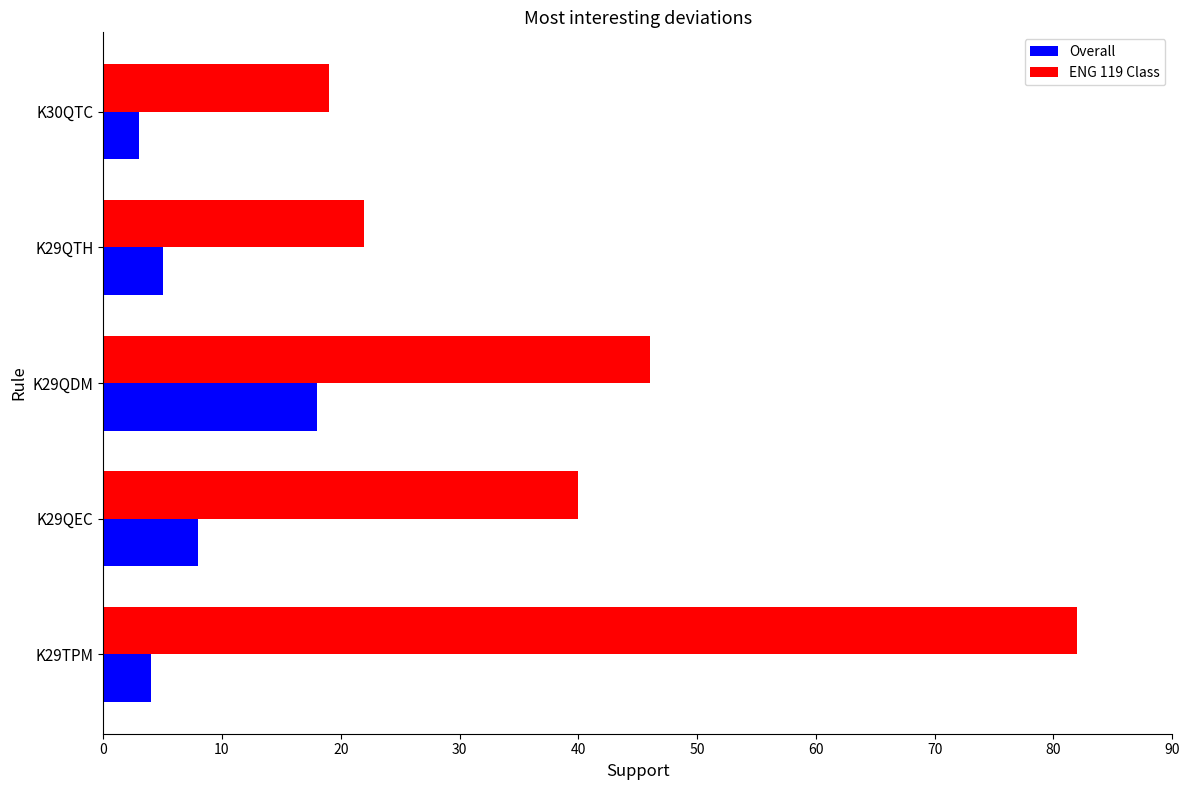

At which label is ENG 119 Class closest to 50?

K29QDM